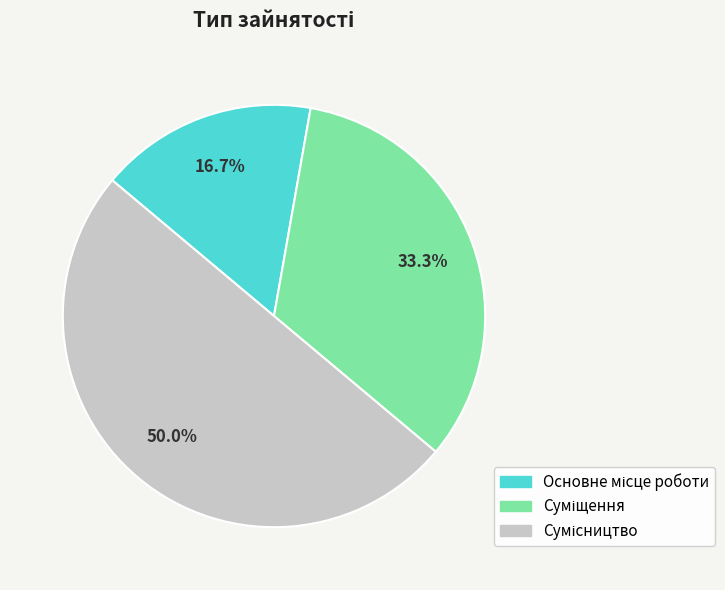

The Суміщення slice represents 25% of the pie. True or false?

False